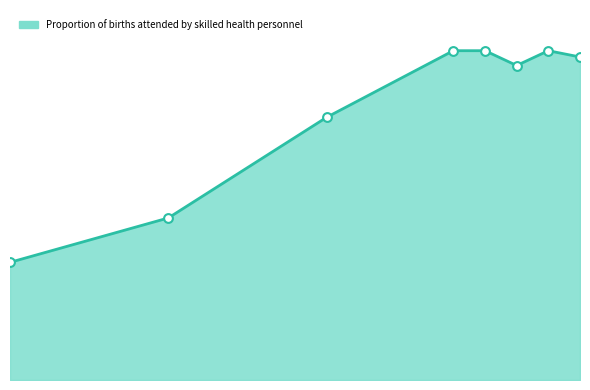

Does the chart have visible grid lines?

No